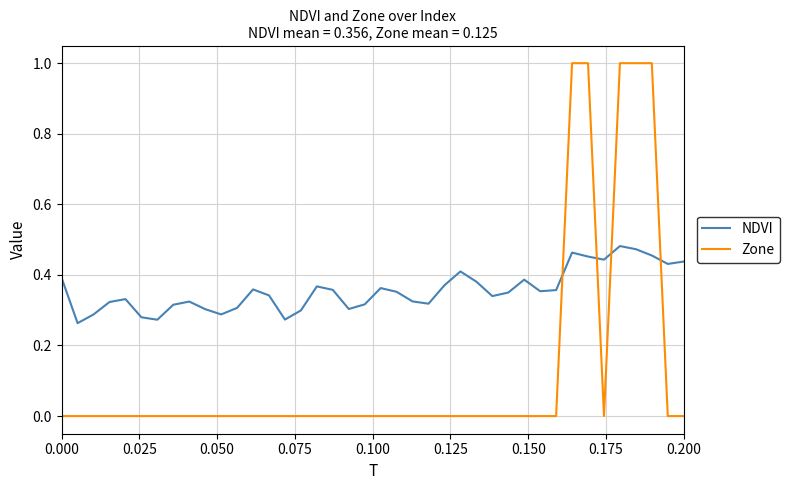

How many intersections are there between NDVI and Zone?

4